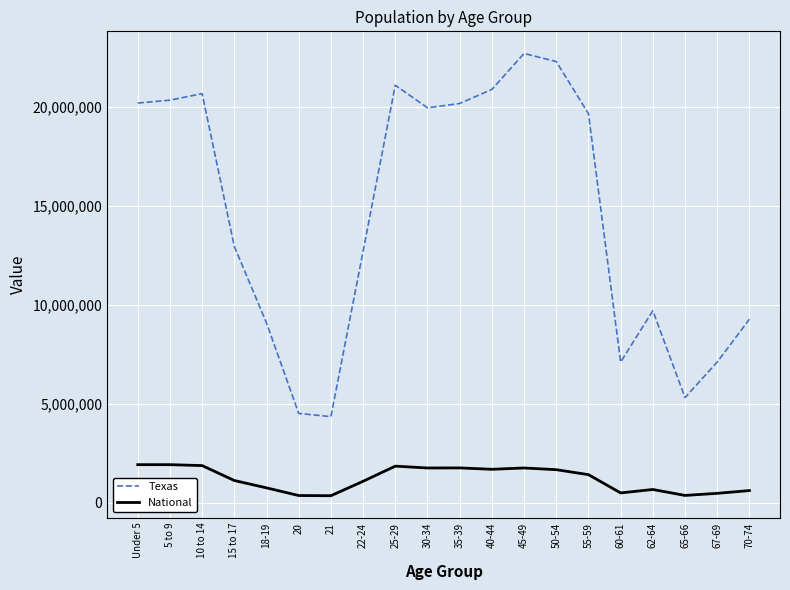

What is the greatest value displayed?

22708591